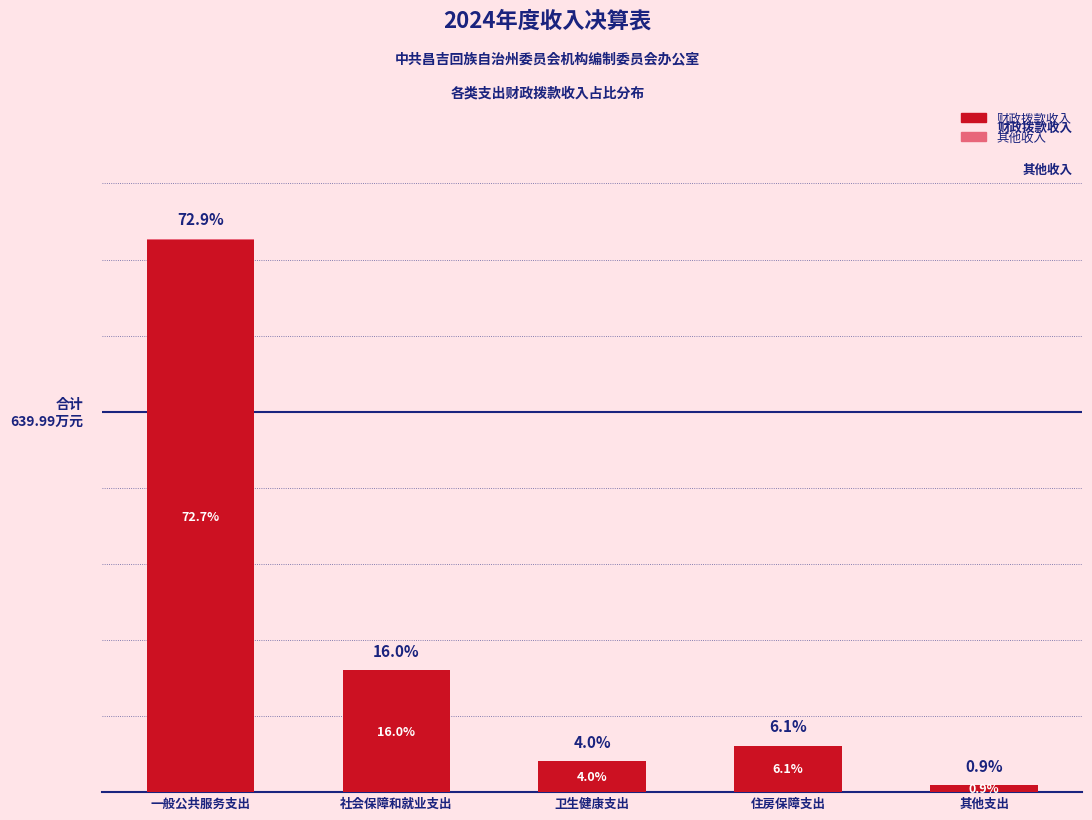

Are the bars grouped side by side (vs. stacked)?

No